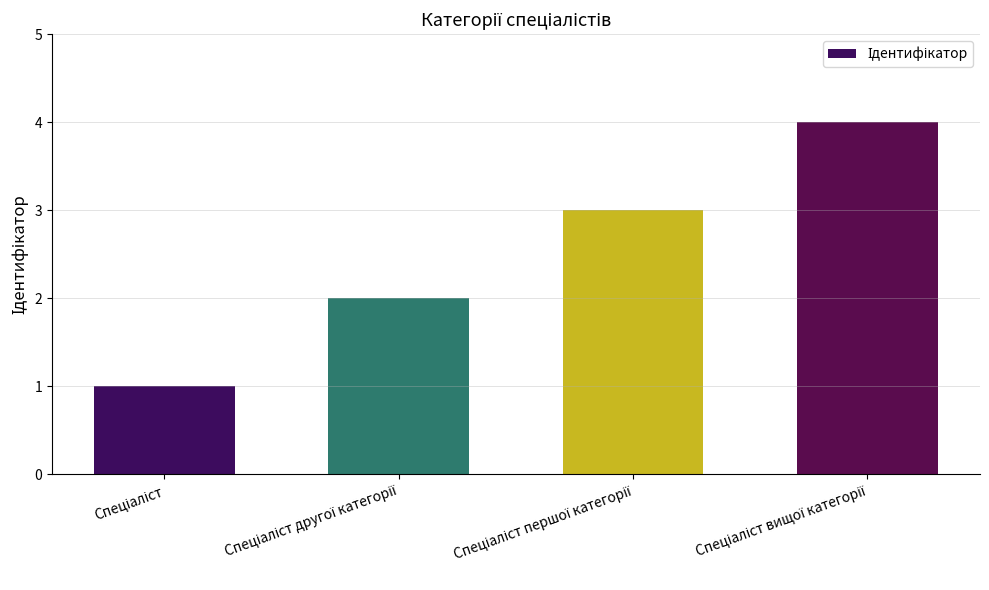

What is the difference between the maximum and minimum values?

3